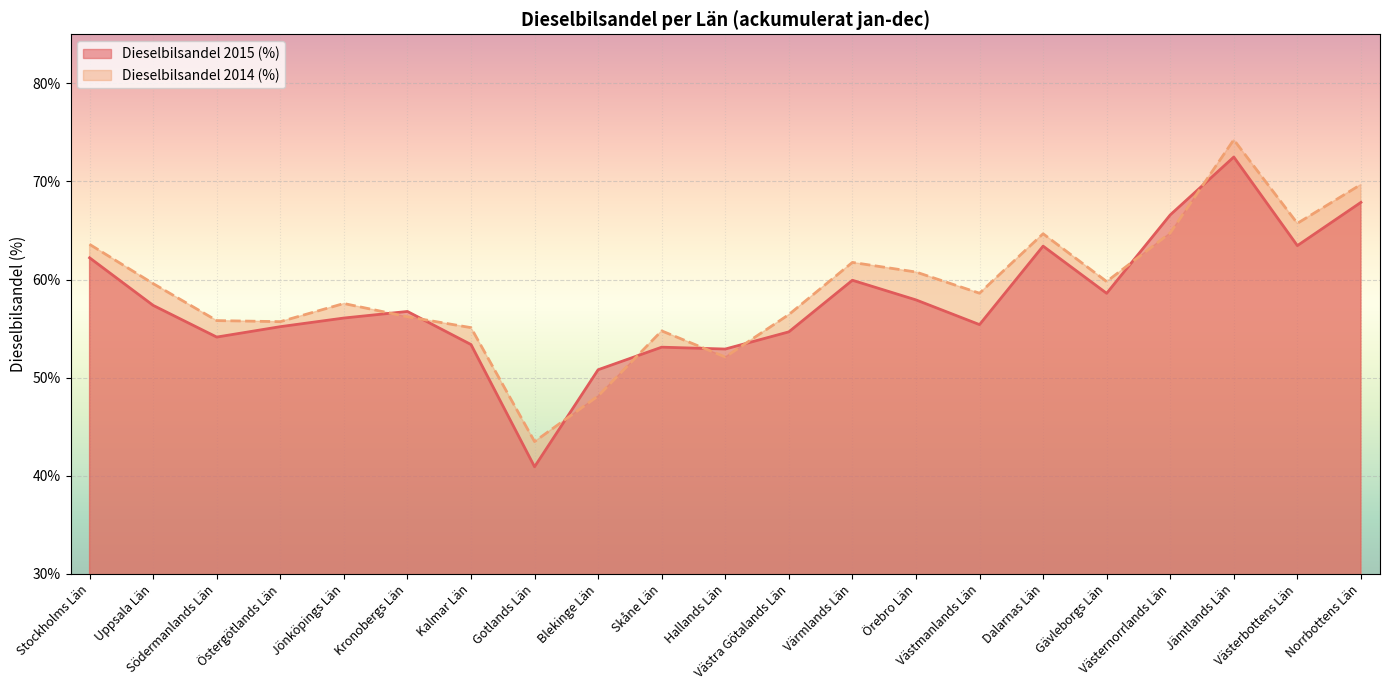

True or false: Dieselbilsandel 2015 (%) has a value of 95.9 at Jämtlands Län.

False